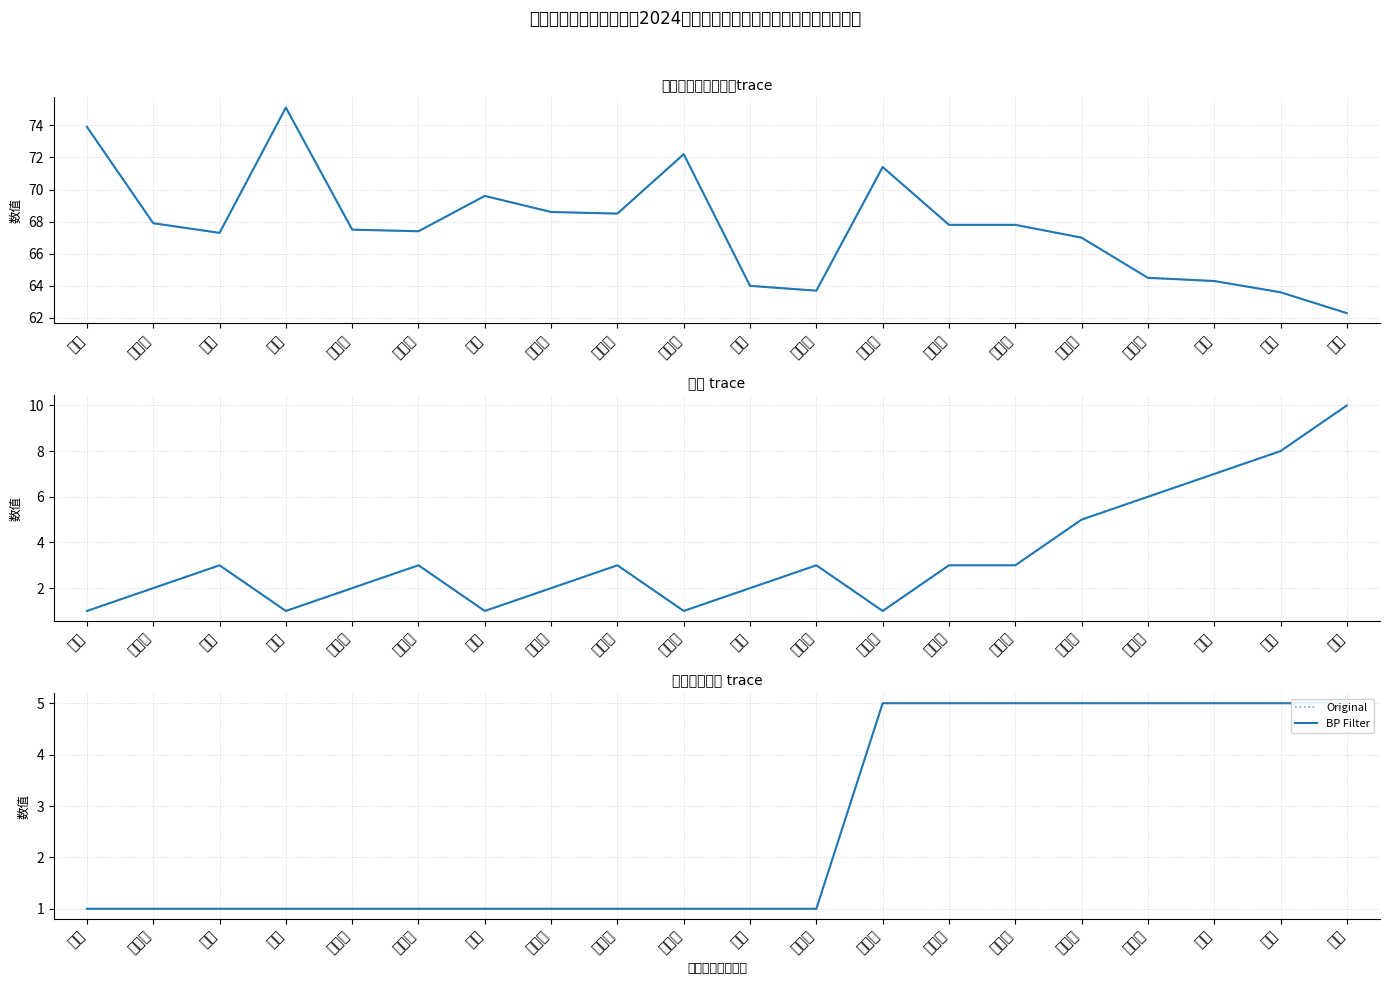

The Original series shows 1 at 孔颖. True or false?

True